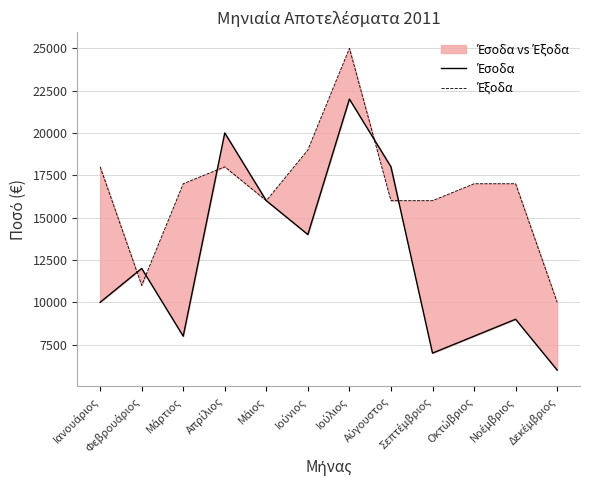

What is the greatest value displayed?

25000